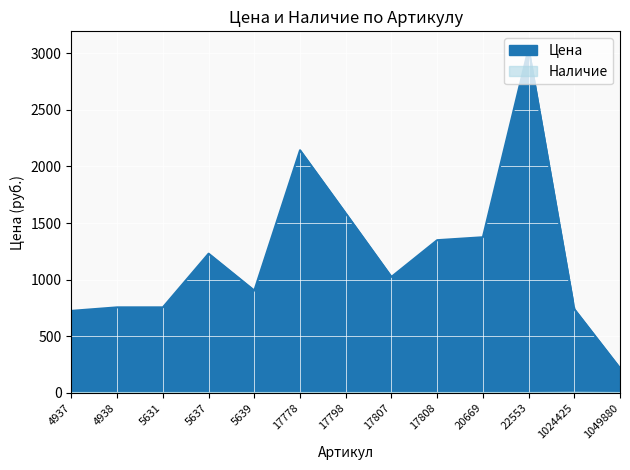

What are all the series names shown in the legend?

Цена, Наличие